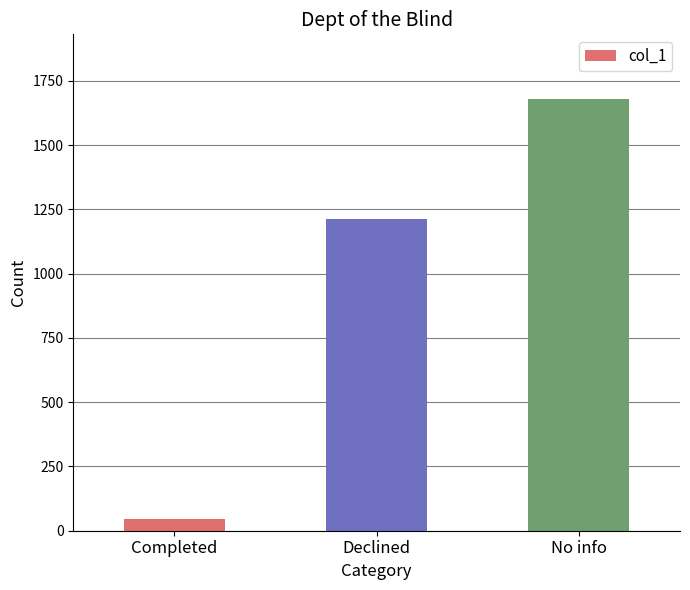

Is it true that the value at No info is 1679?

True